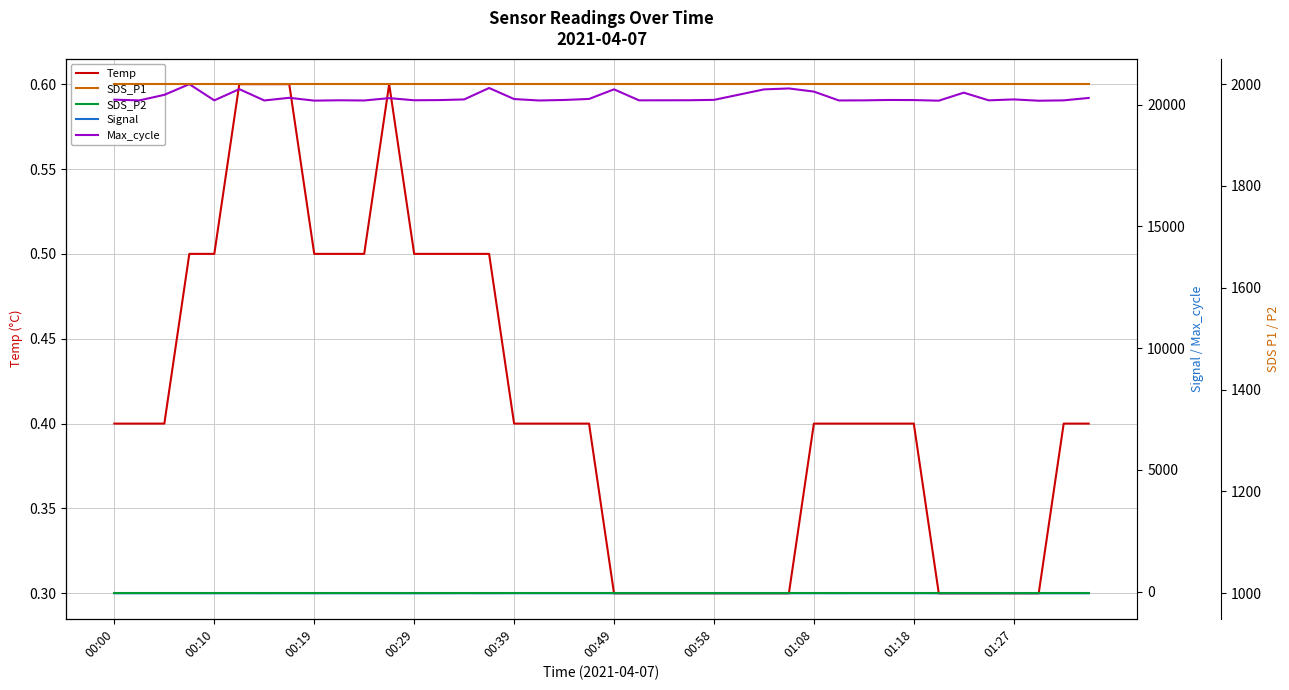

At how many categories does at least one series exceed 715?

40